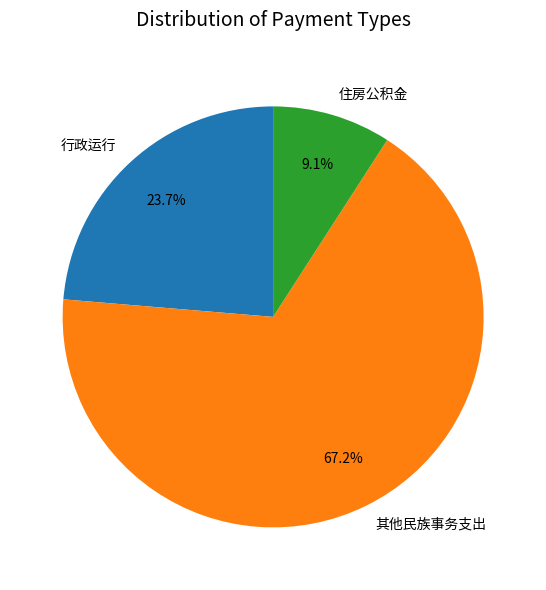

What percentage is NOT represented by 其他民族事务支出?

32.8%